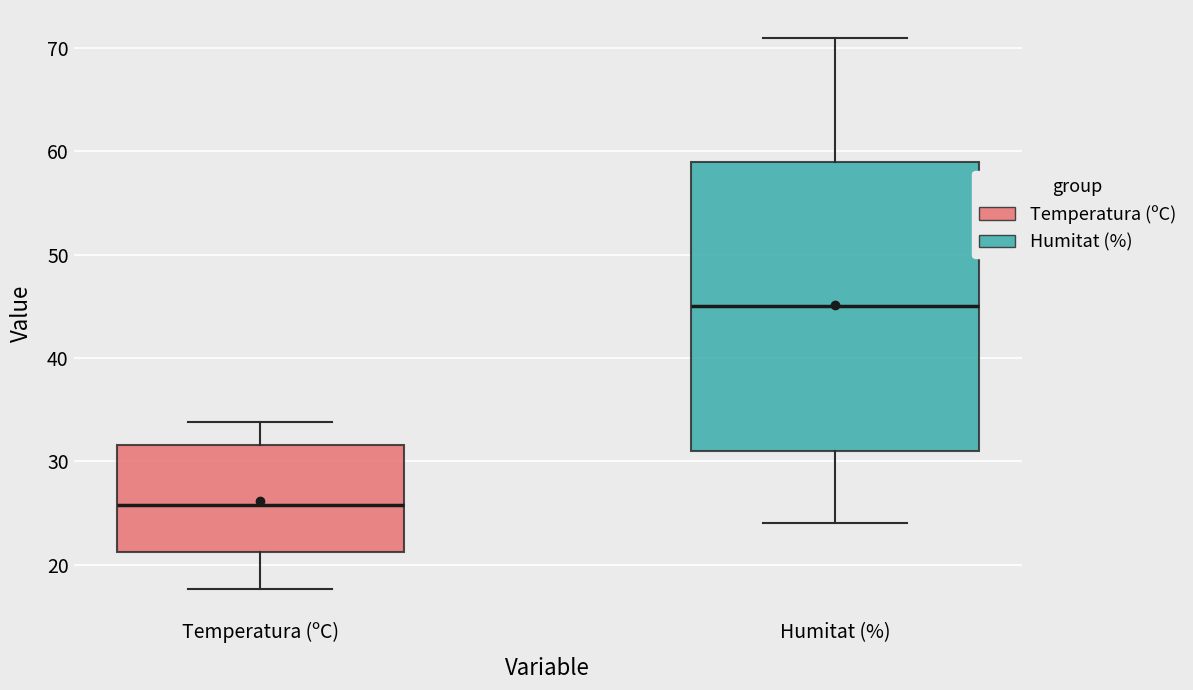

Which box is the tallest, from its lower edge to its upper edge?

Humitat (%)